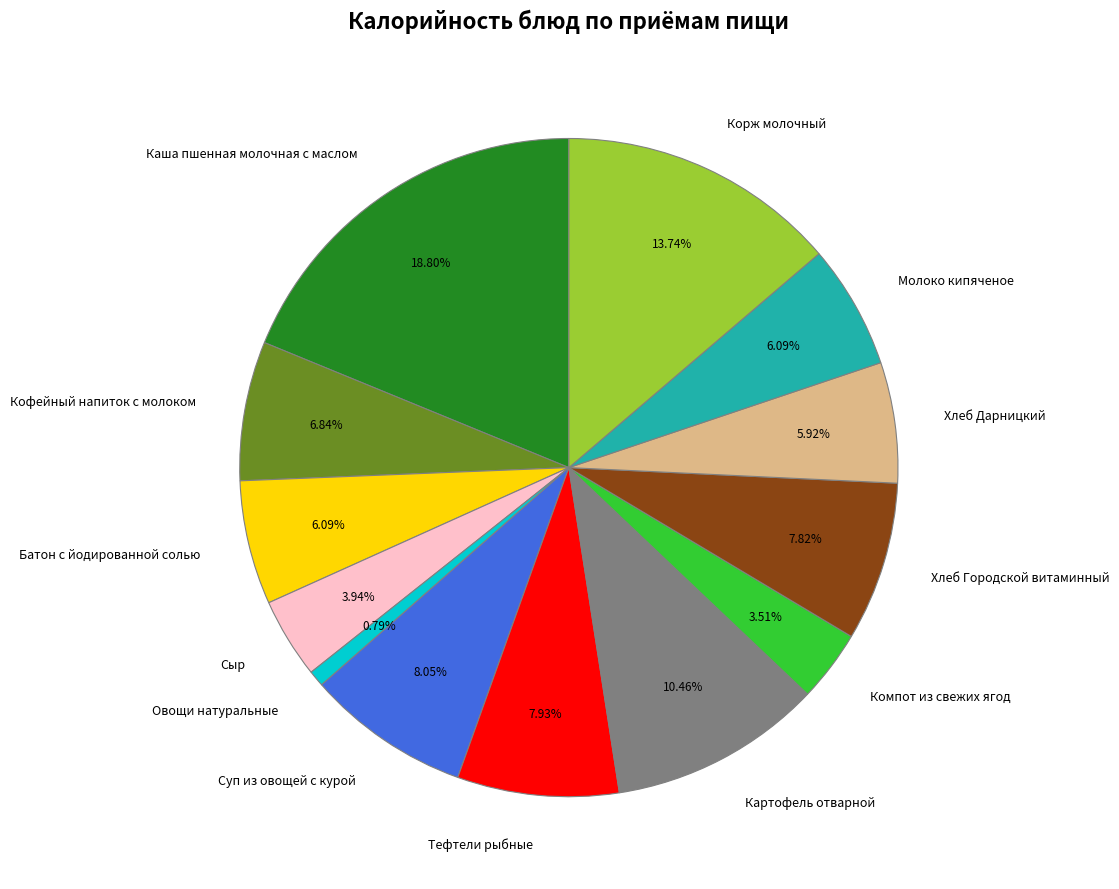

How much of the chart is everything except Картофель отварной?

89.5%